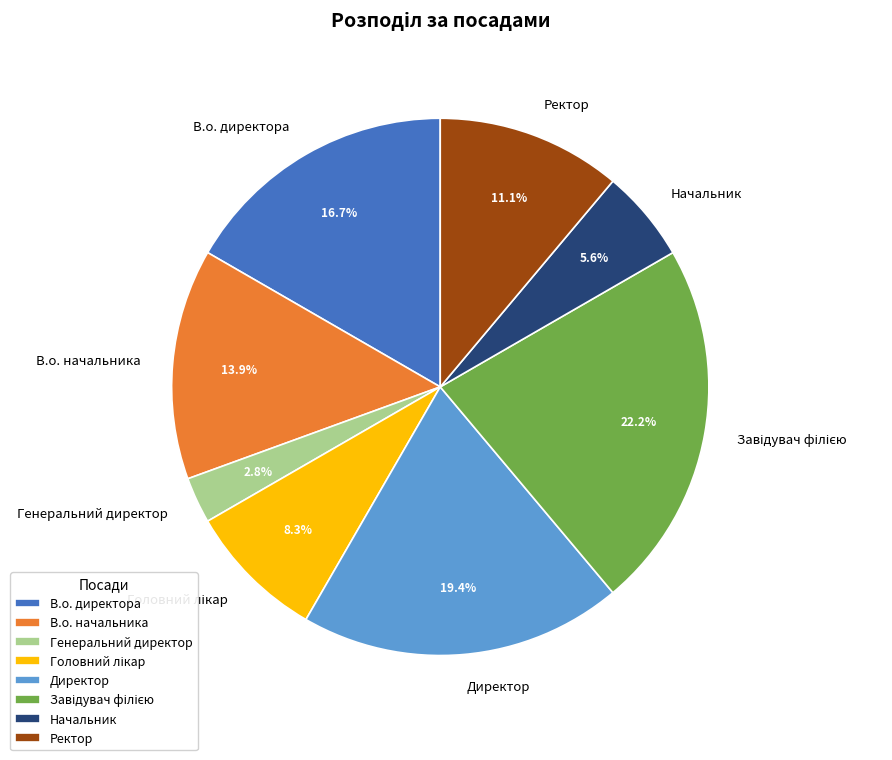

What percentage is NOT represented by Начальник?

94.4%